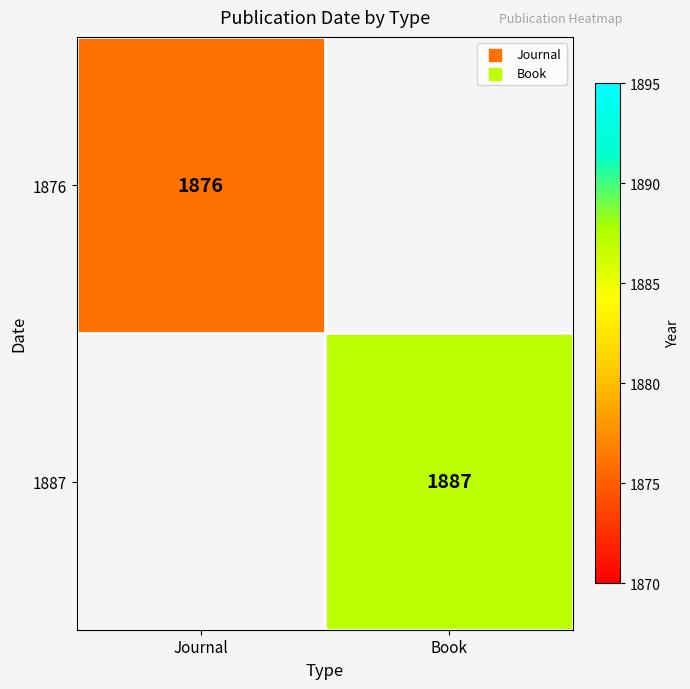

At which category does the chart reach its minimum across all series?

Journal